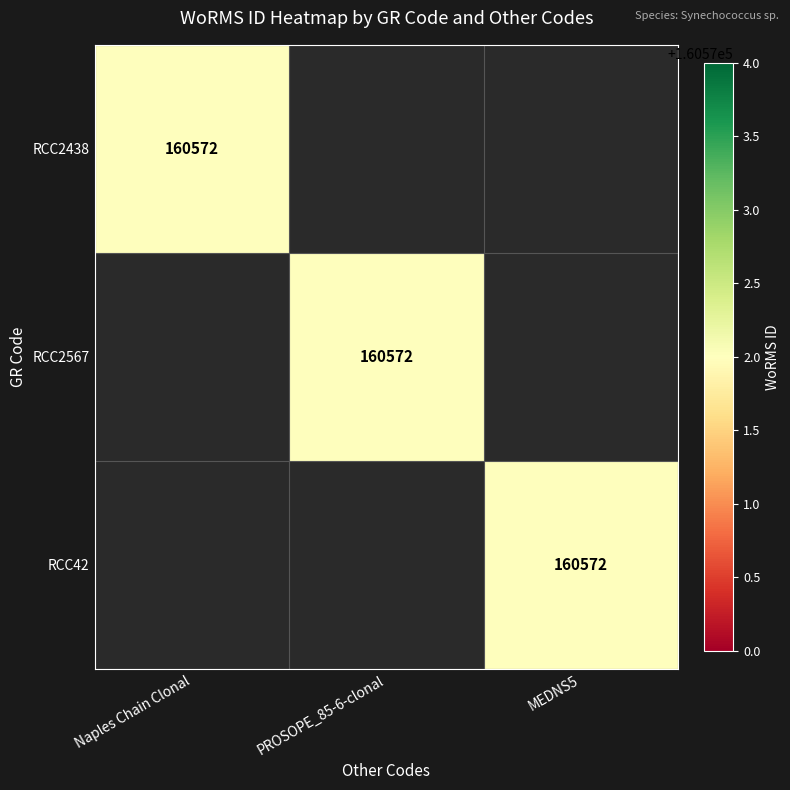

What is the total value across all series at PROSOPE_85-6-clonal?

160572